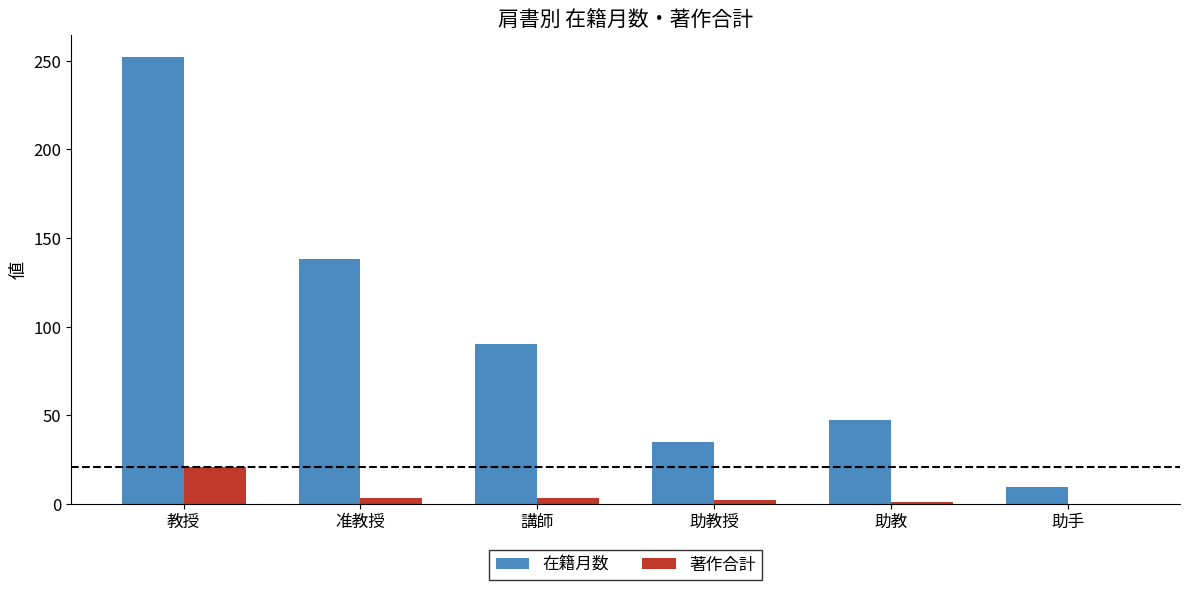

Which series changed the most between 助教 and 助手?

在籍月数